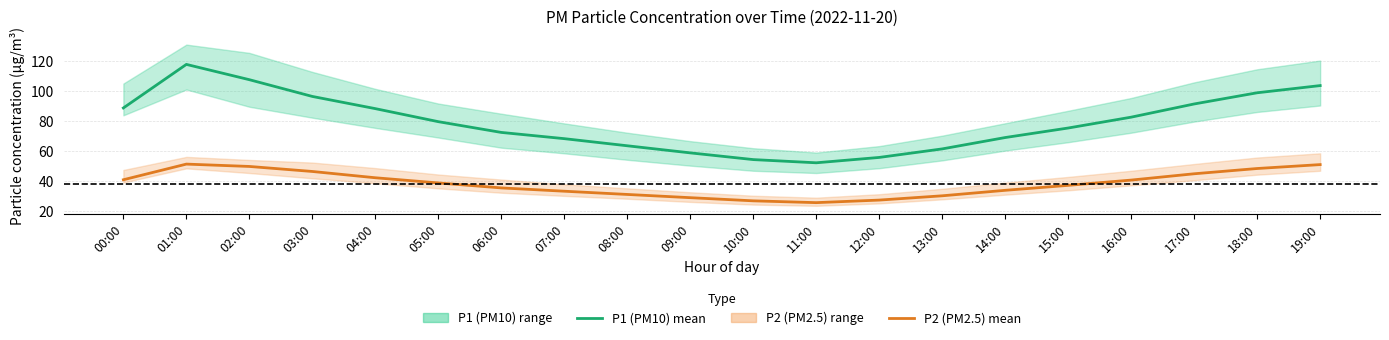

Read the P2 (PM2.5) value at 18:00.

48.3